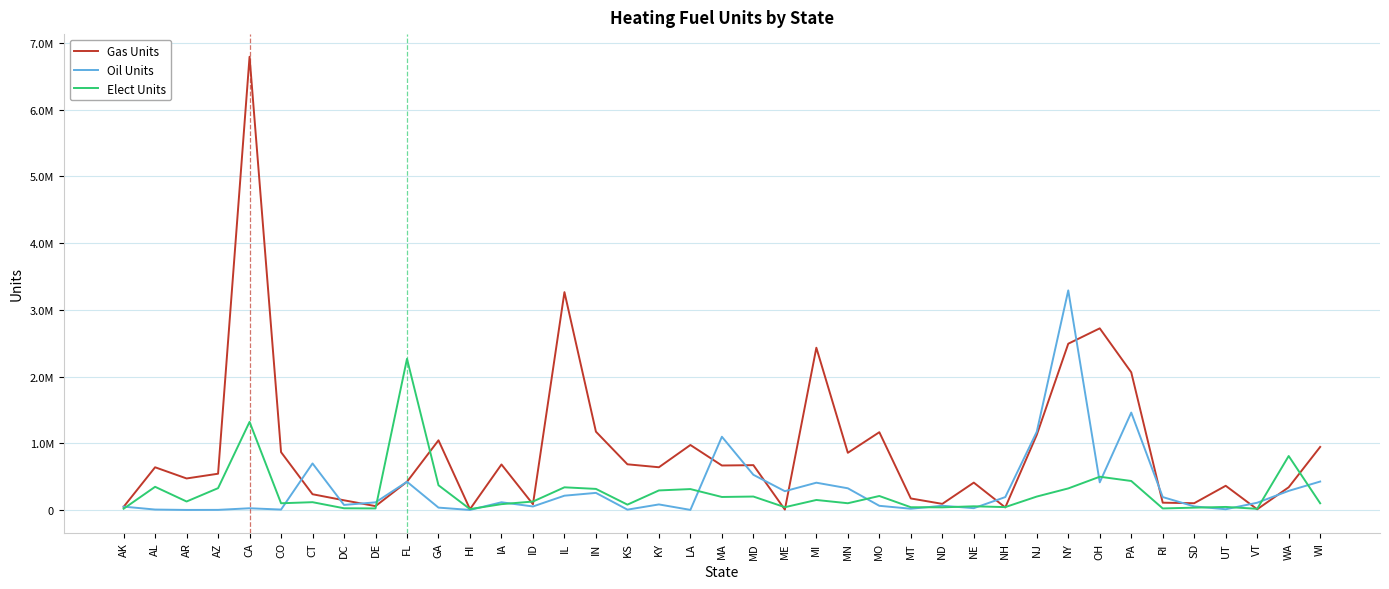

Between which two adjacent categories do Oil Units and Gas Units first intersect?

AK and AL